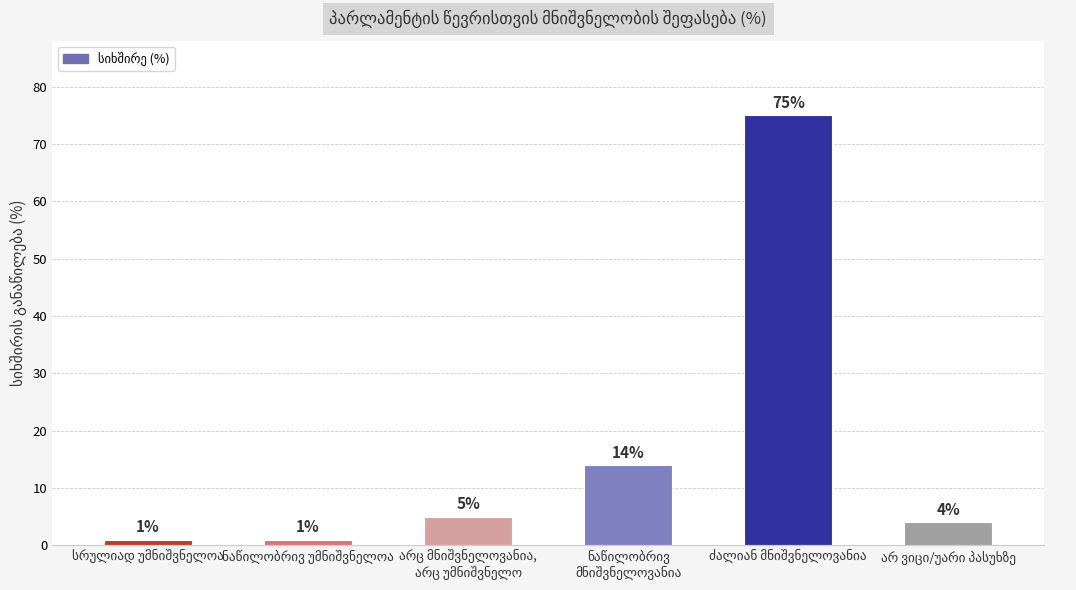

What is the difference between the maximum and second lowest values?

74